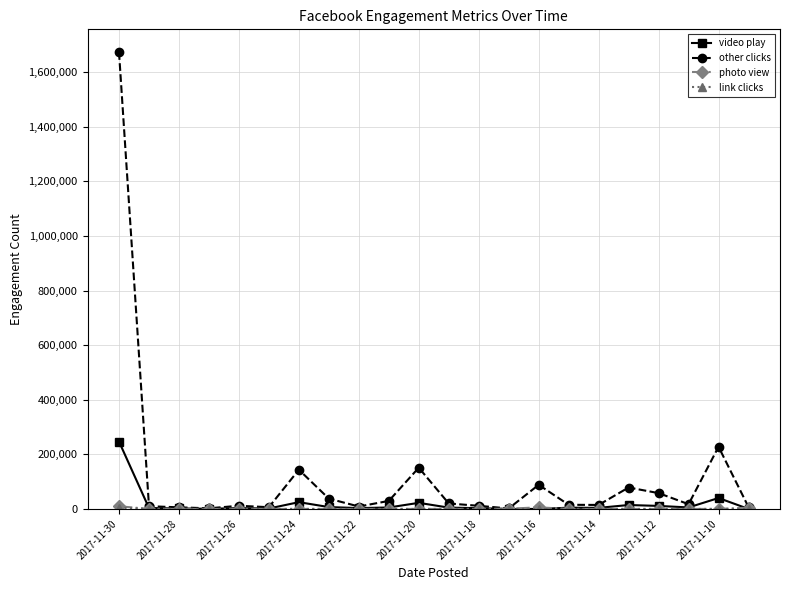

Which series has the largest total across all categories?

other clicks